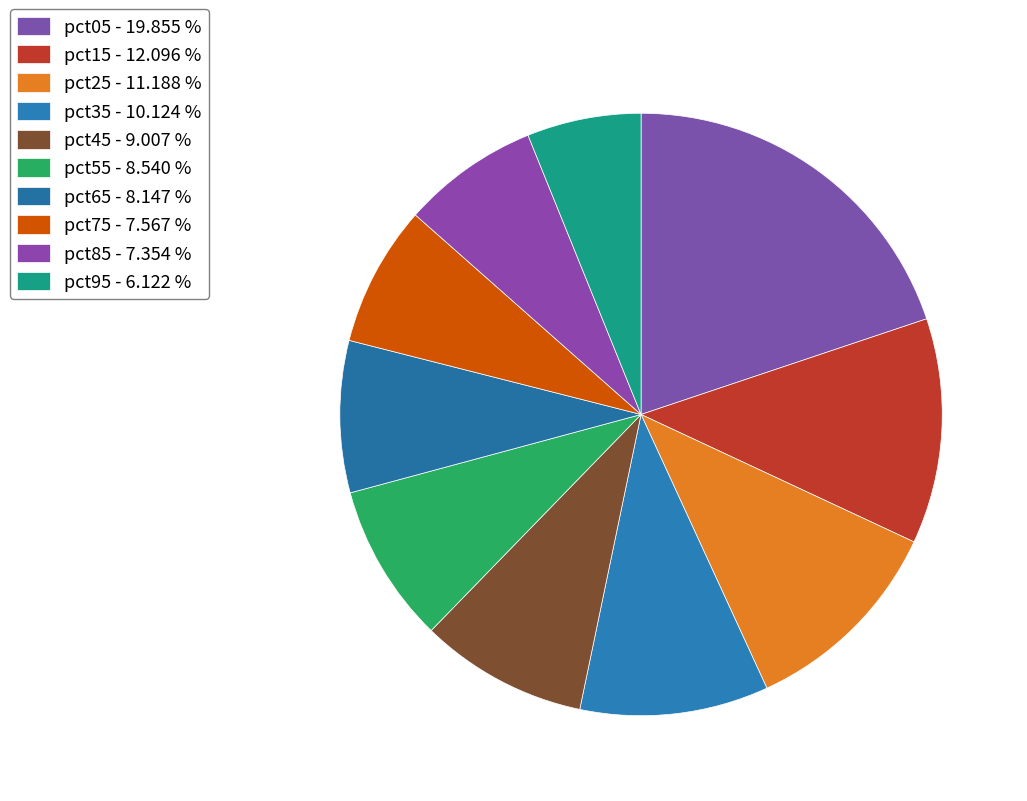

Is it true that pct45 is 9% of the pie?

True